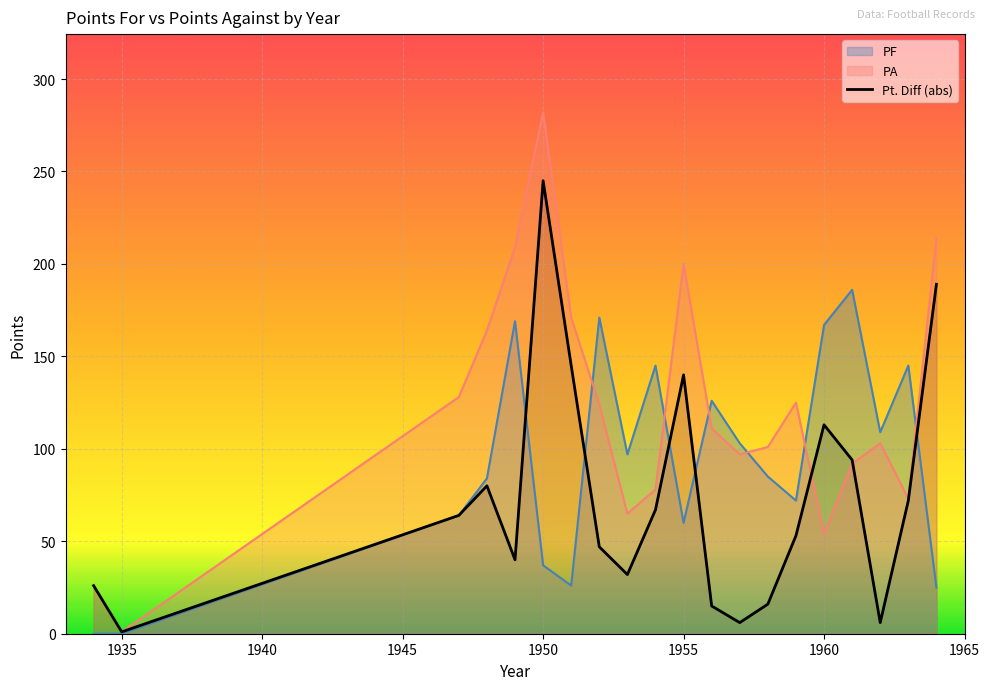

What is the total value across all series at 1934?

26